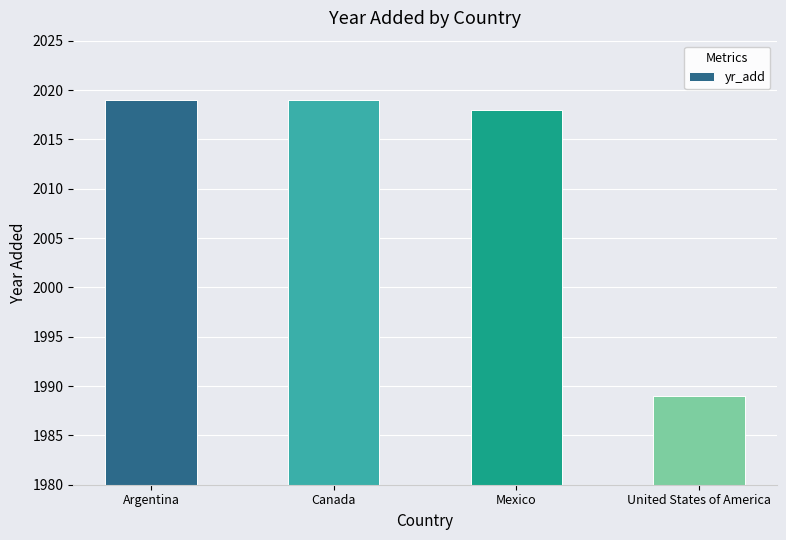

What is the greatest value displayed?

2019